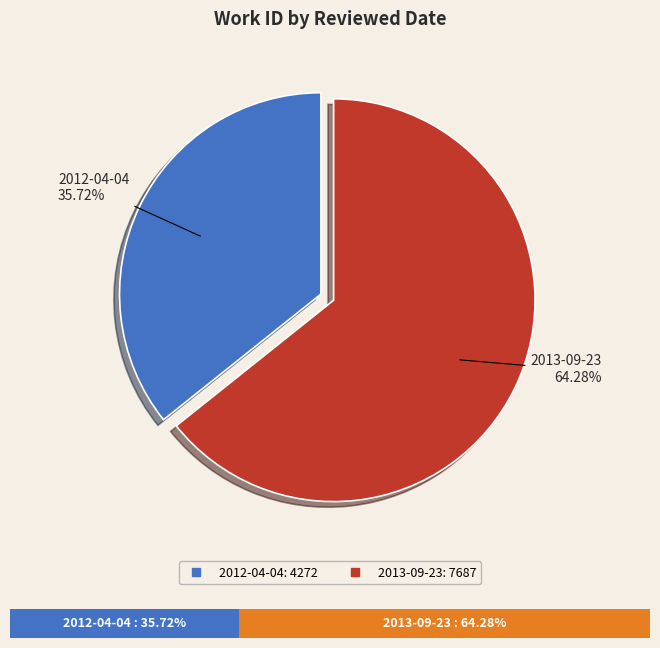

Which category has the smallest portion of the pie?

2012-04-04